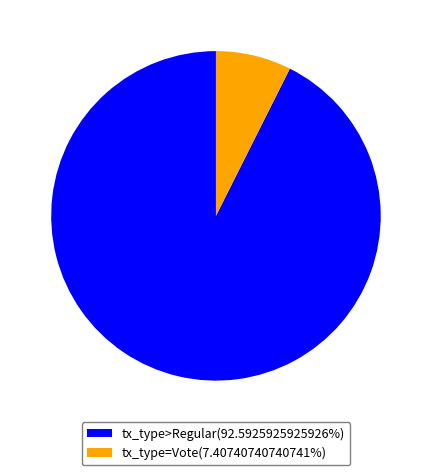

Count the number of slices in the pie.

2